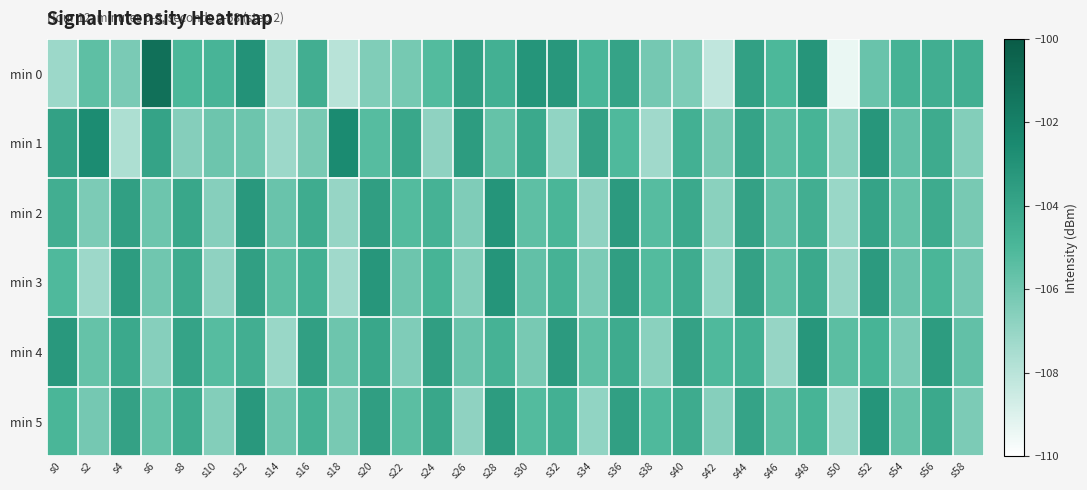

At which category is the sum across all series the highest?

s12